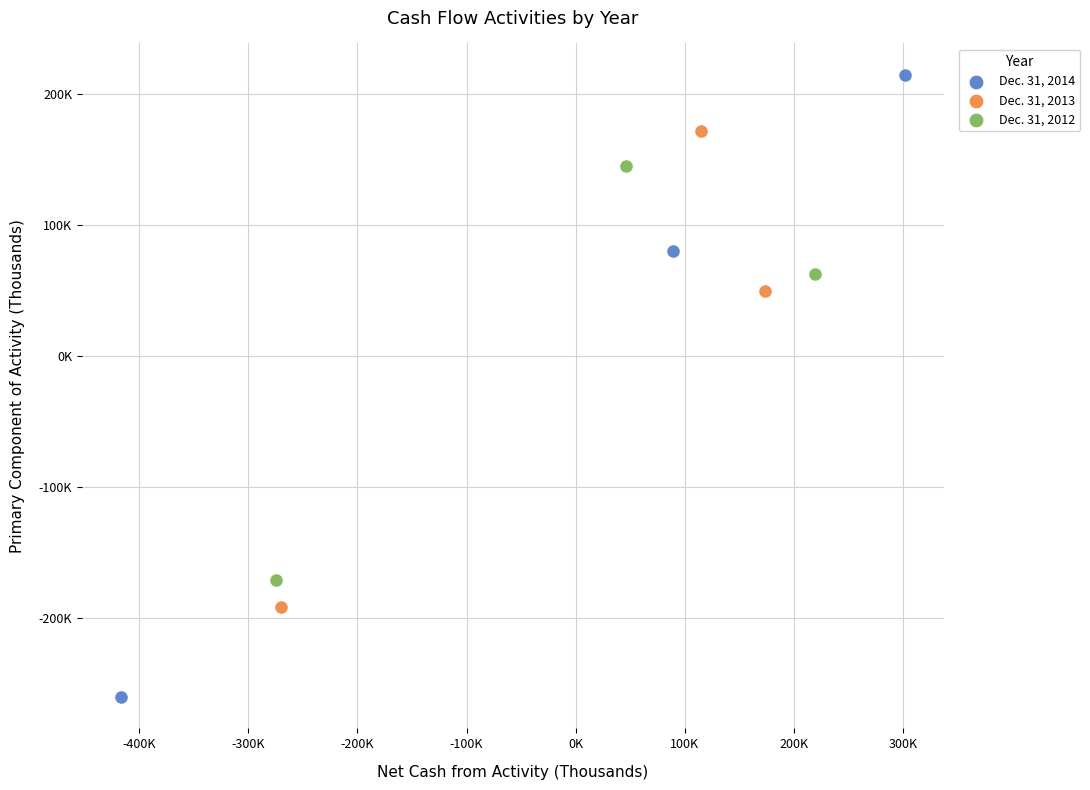

Which series has the largest Y range (max minus min)?

Dec. 31, 2014